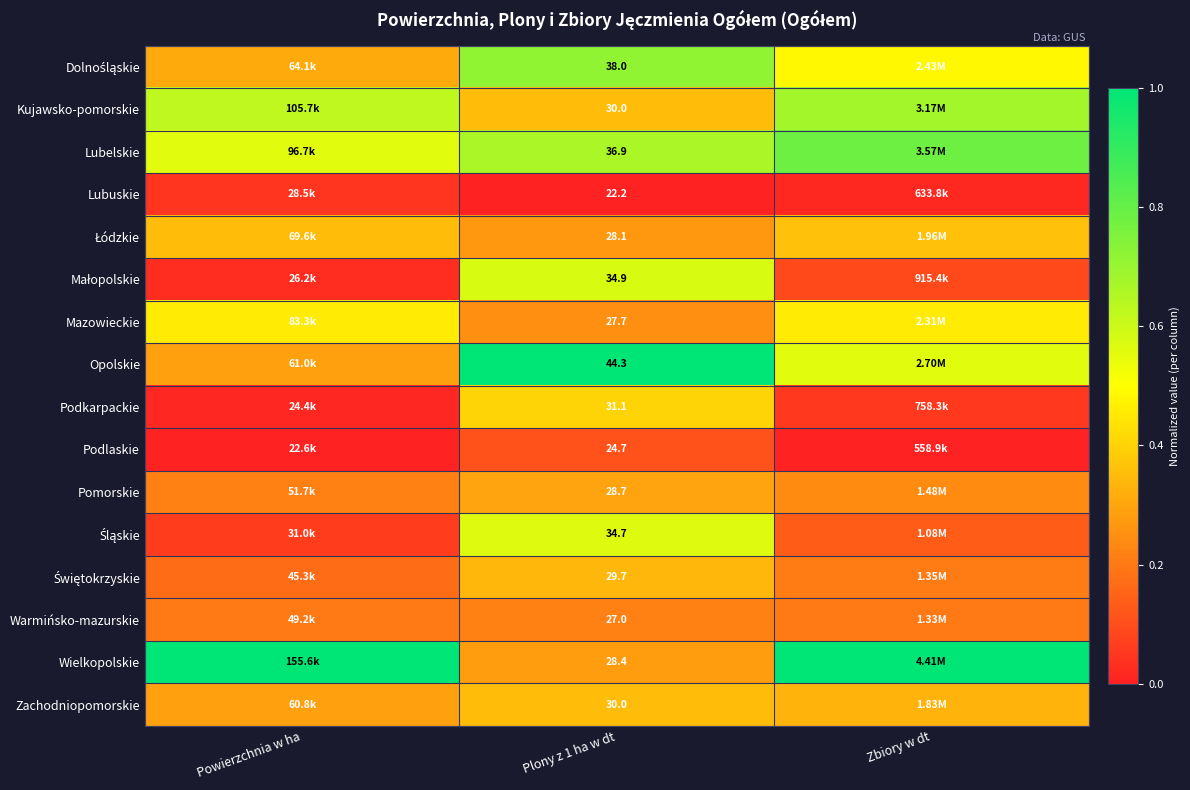

Is the value of Wielkopolskie at Powierzchnia w ha greater than the value of Zachodniopomorskie at Powierzchnia w ha?

Yes